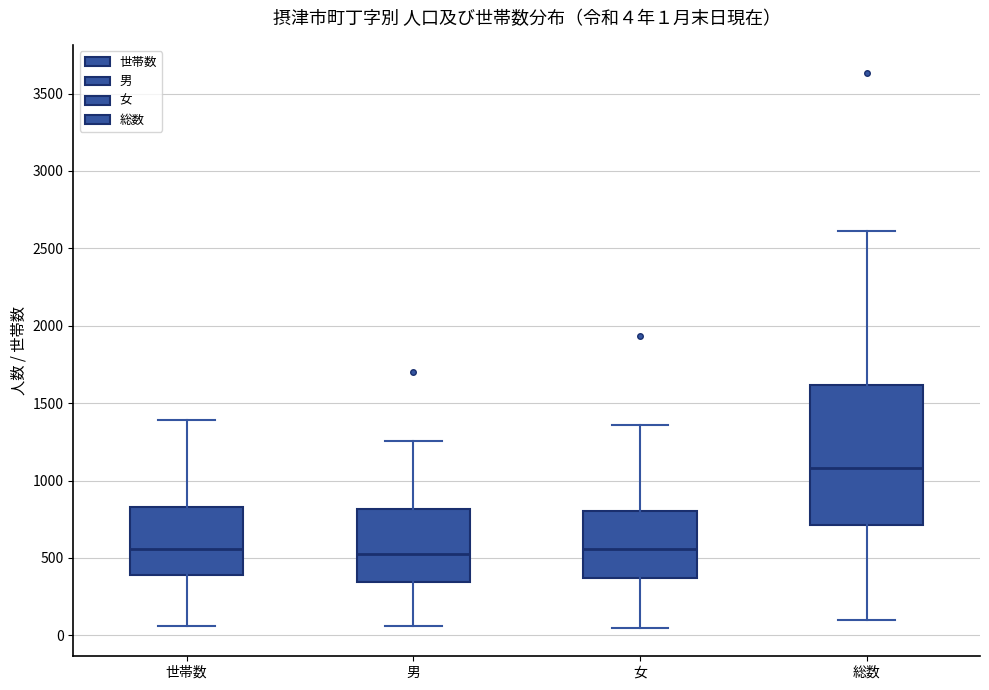

Which box is the tallest, from its lower edge to its upper edge?

総数